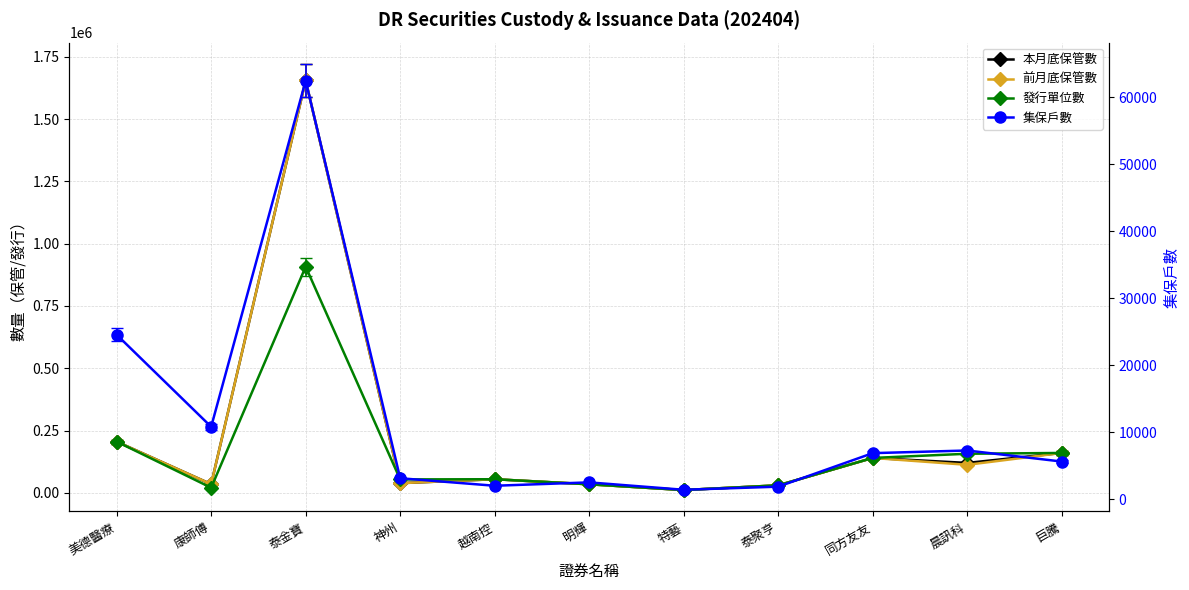

What is the total value across all series at 美德醫療?

641167